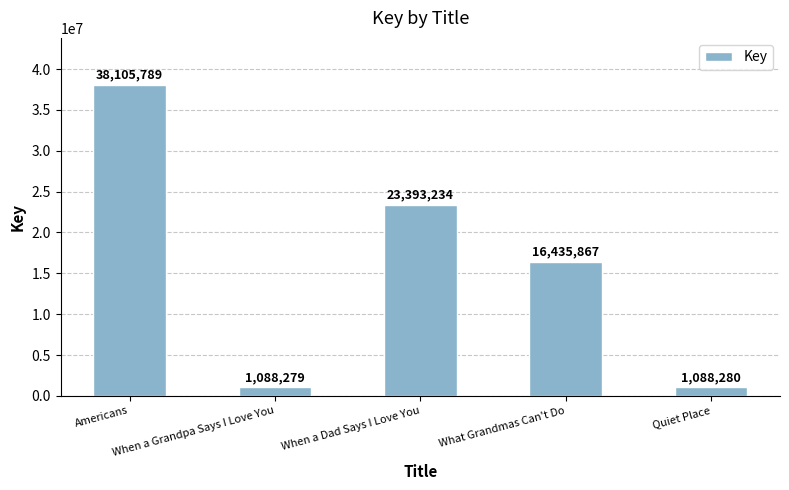

What is the sum of all values?

80111449